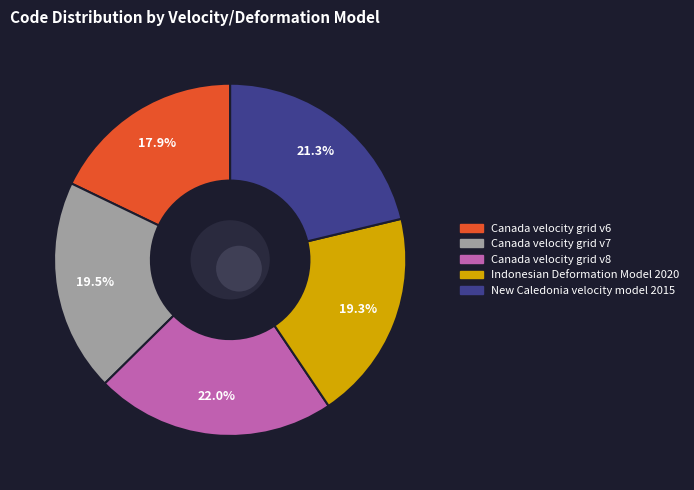

To the nearest percent, what is the average slice percentage?

20%